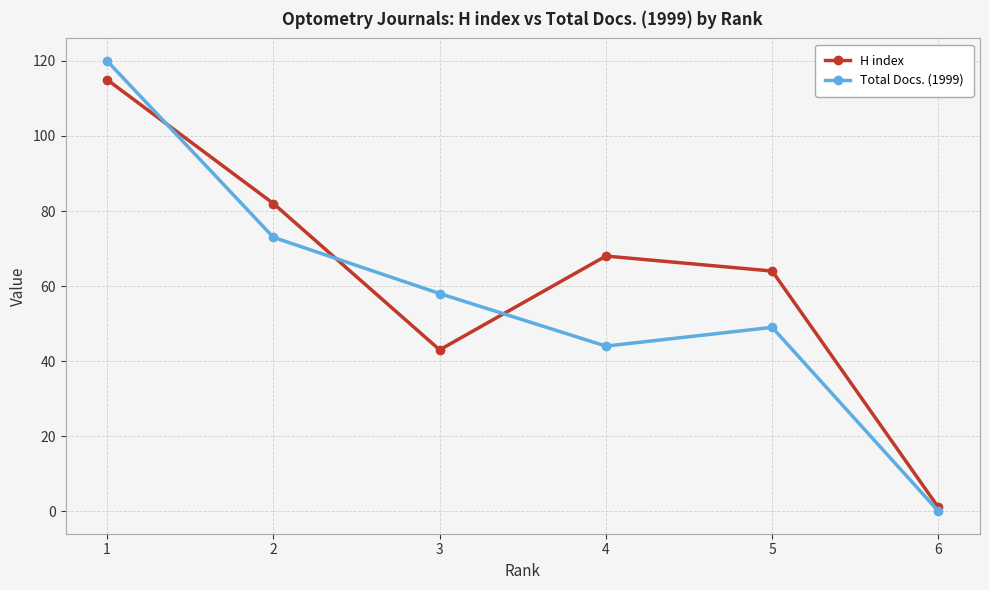

What is the average value of the Total Docs. (1999) series?

57